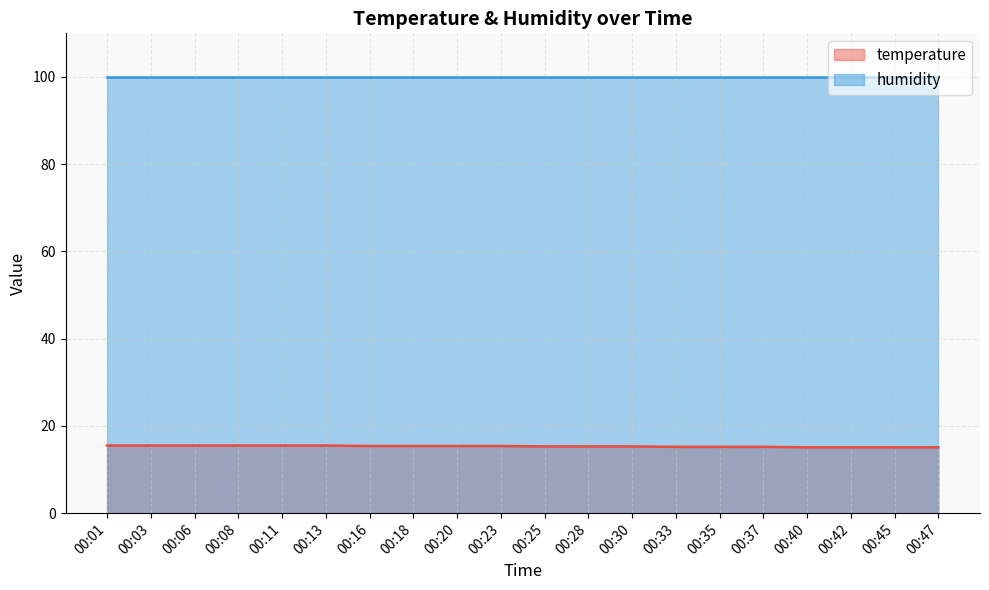

Where is the data nearest to the value 15?

00:40